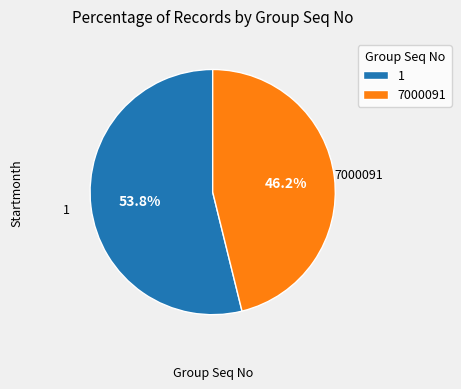

Count the number of slices in the pie.

2